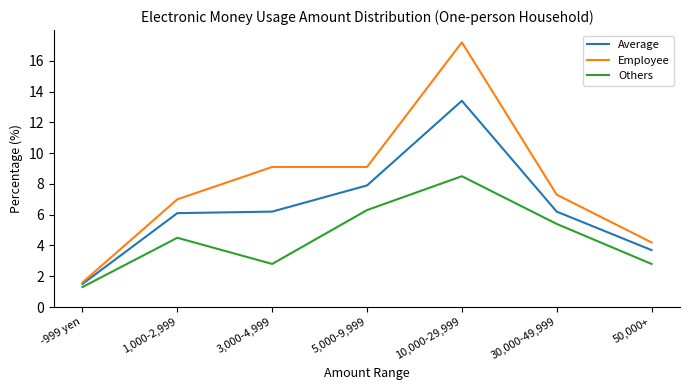

What is the approximate value of Others at 1,000-2,999?

4.5